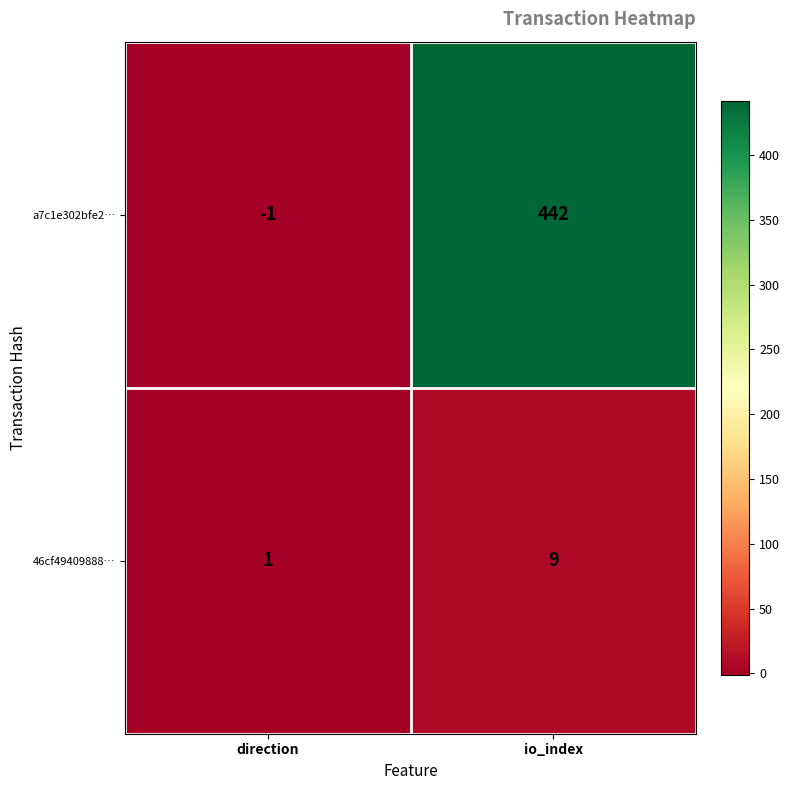

Which series has the largest total across all categories?

a7c1e302bfe2…